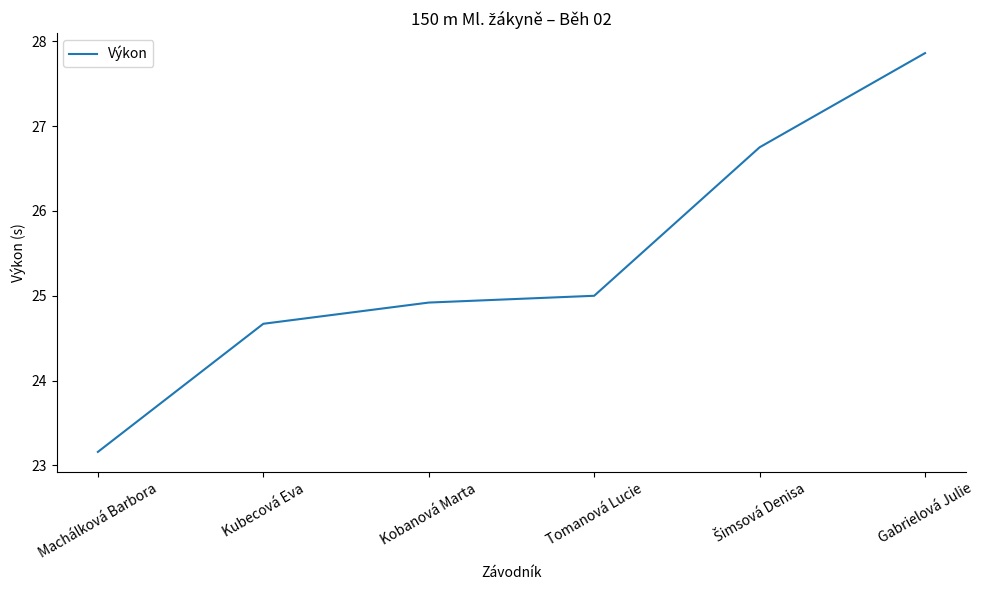

What is the ratio of the value at Machálková Barbora to the value at Gabrielová Julie?

0.8